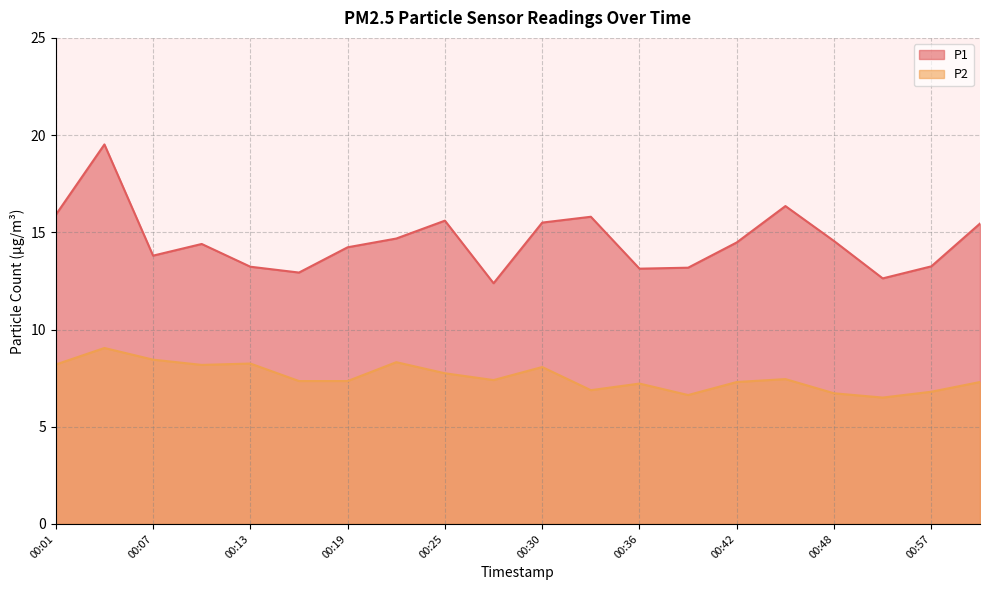

How many values in the P2 series are below 7?

5